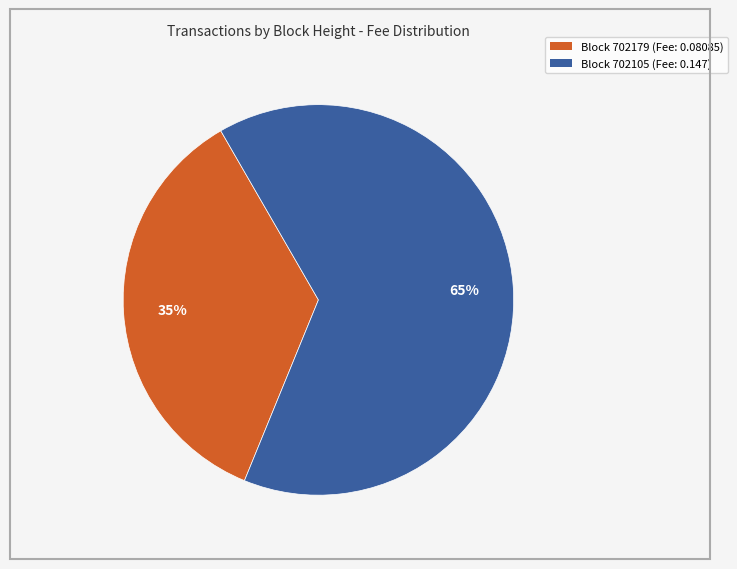

Is there any slice that represents more than half of the pie?

Yes